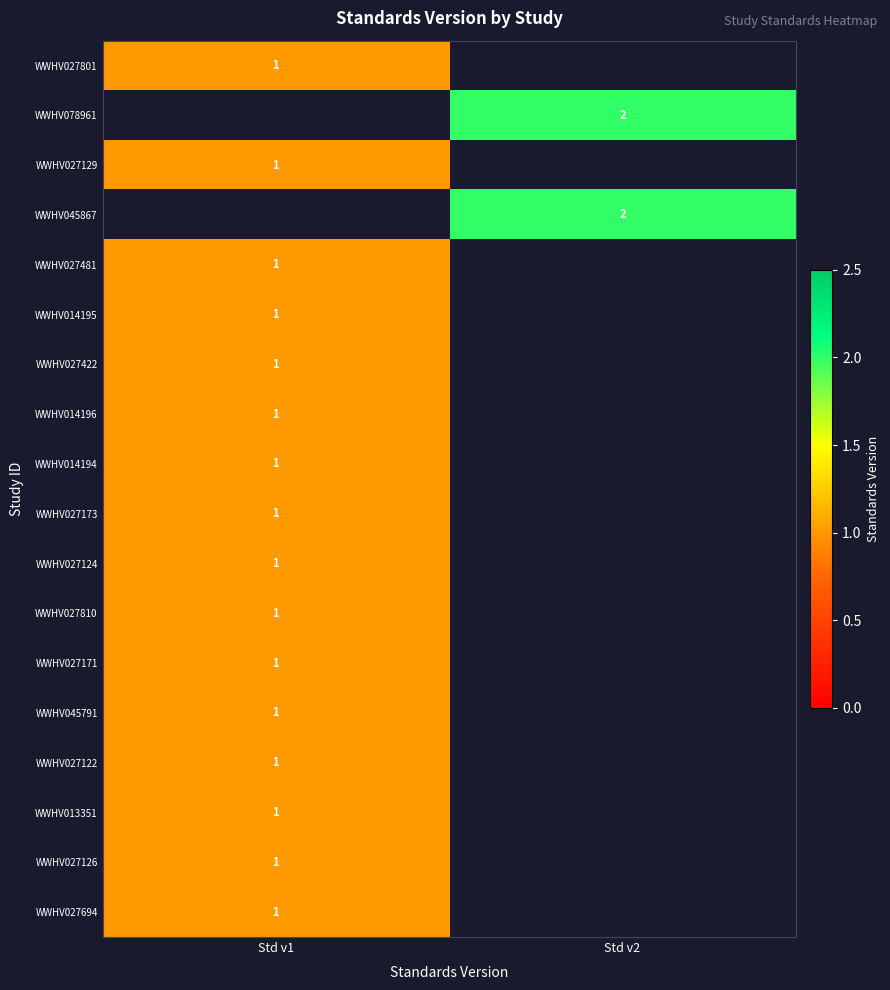

The value of WWHV027124 at Std v1 is 1. True or false?

True